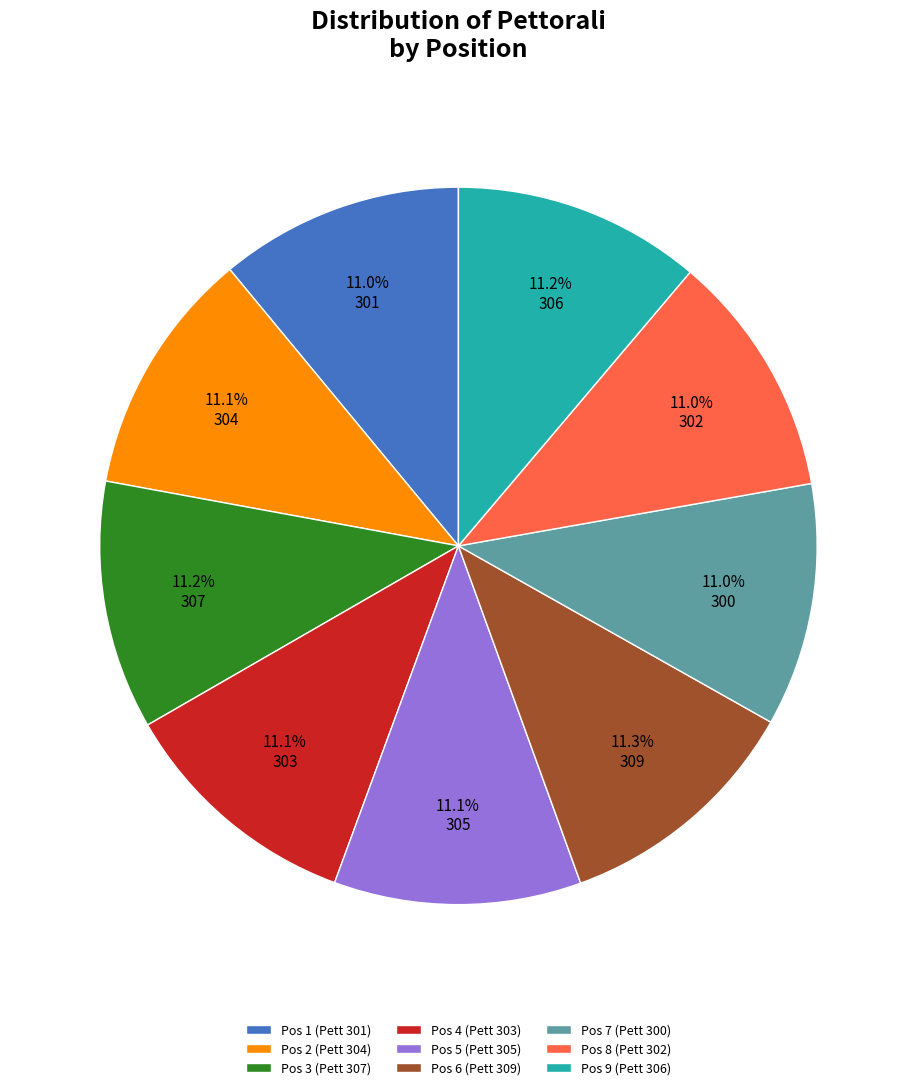

What is the total percentage of Pos 8 (Pett 302) and Pos 1 (Pett 301)?

22.0%